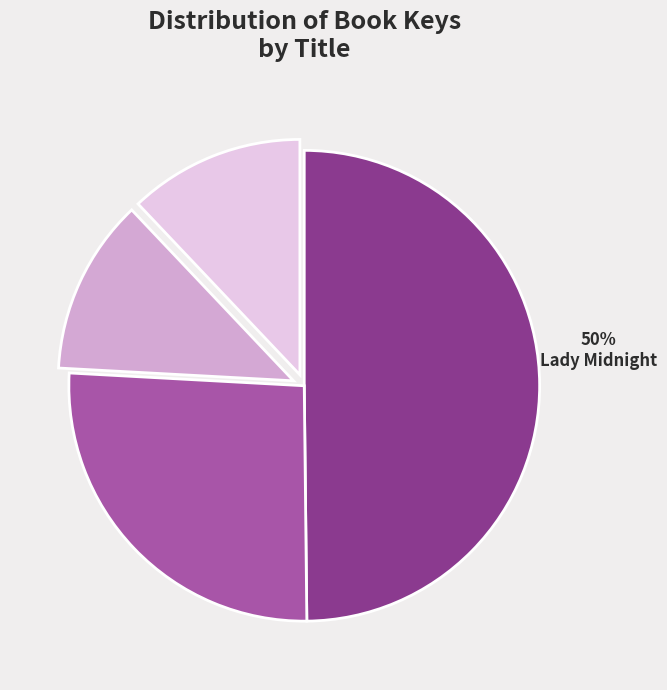

Count the number of slices in the pie.

4